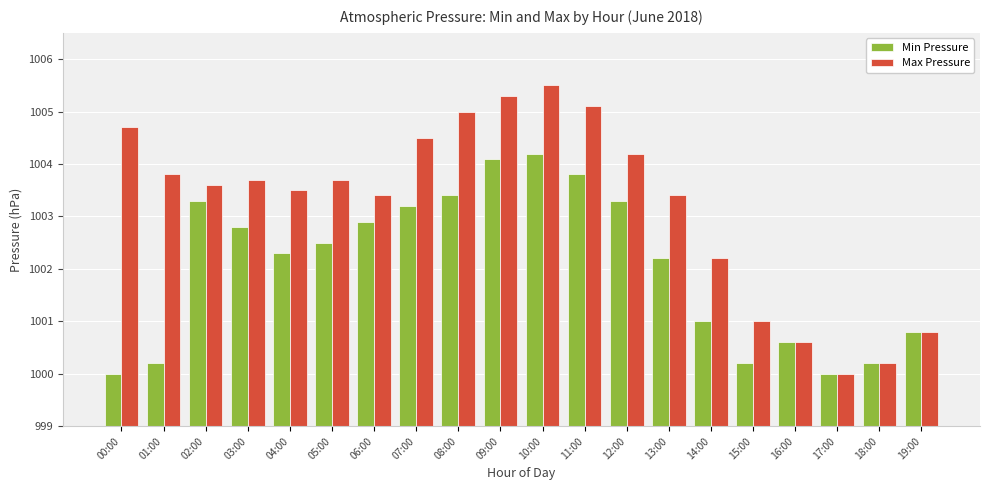

What is the difference between the maximum and minimum values in the Min Pressure series?

4.2